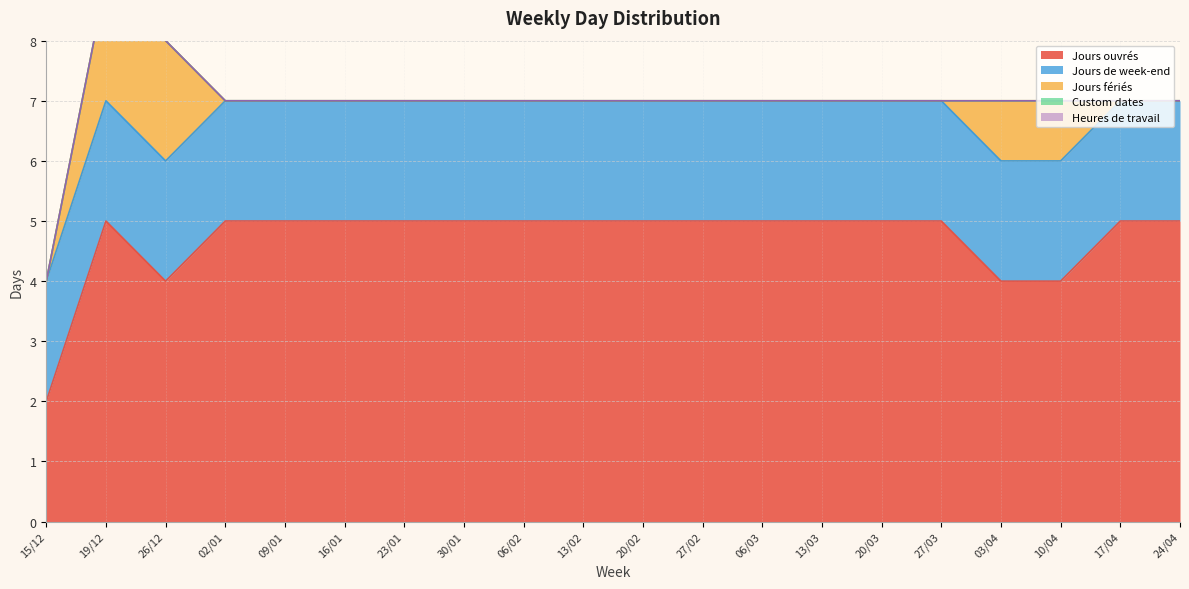

Which category has the lowest value in the Custom dates series?

15/12